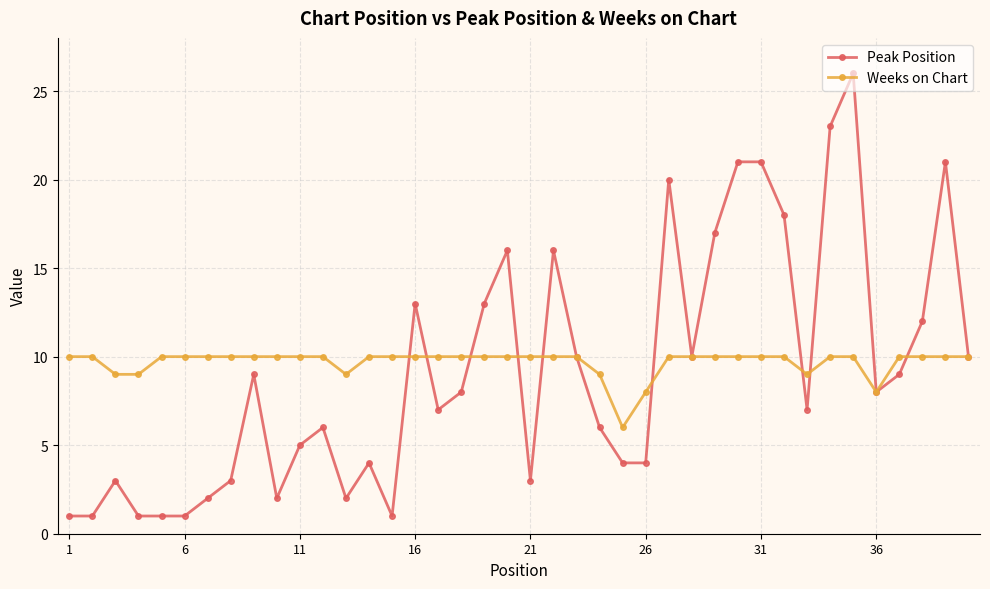

What is the smallest value displayed?

1